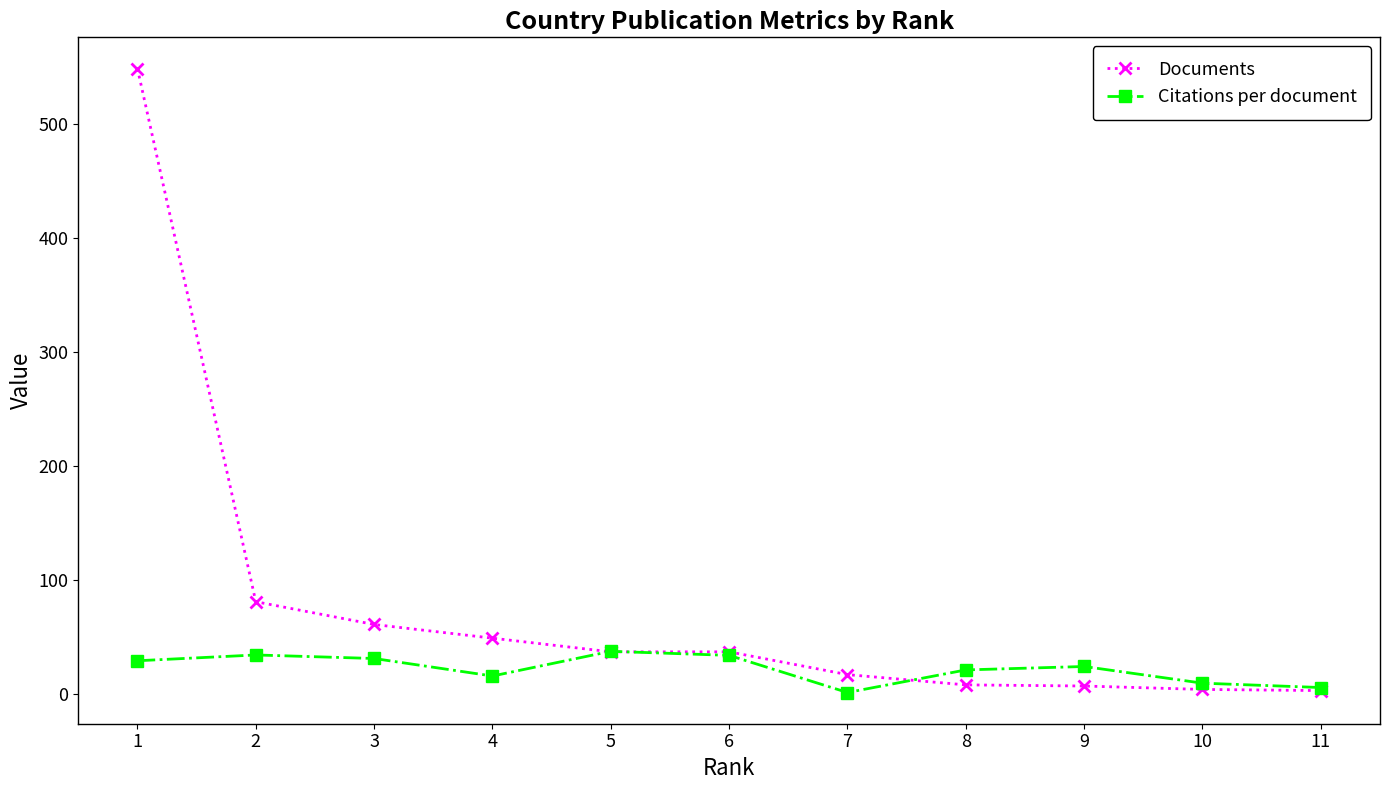

At which category does the chart reach its peak across all series?

1